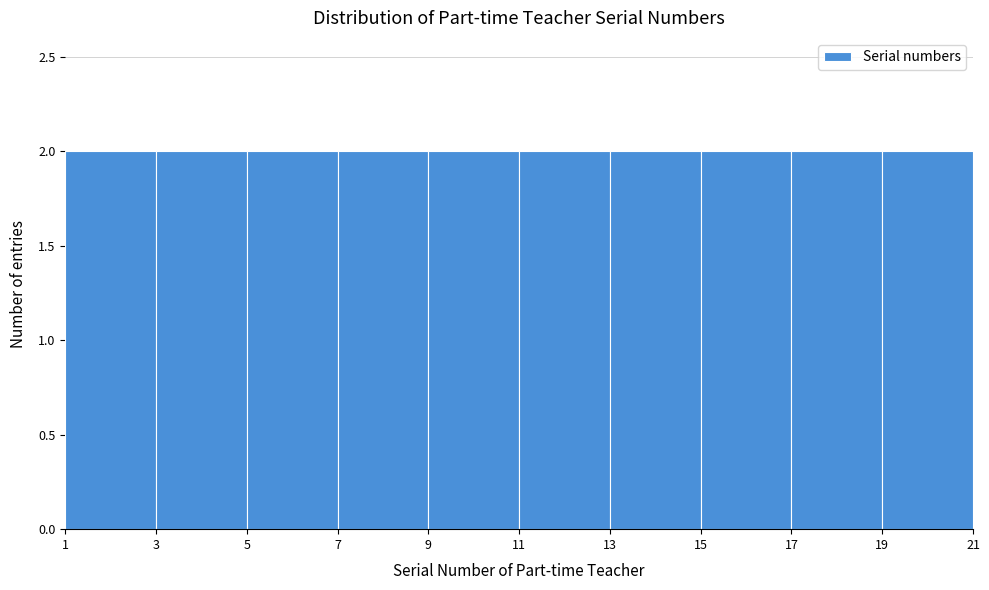

What is the height of the bar covering 11 to 13 on the x-axis? The values are not printed on the chart, so give them approximately, as read against the axis.

2